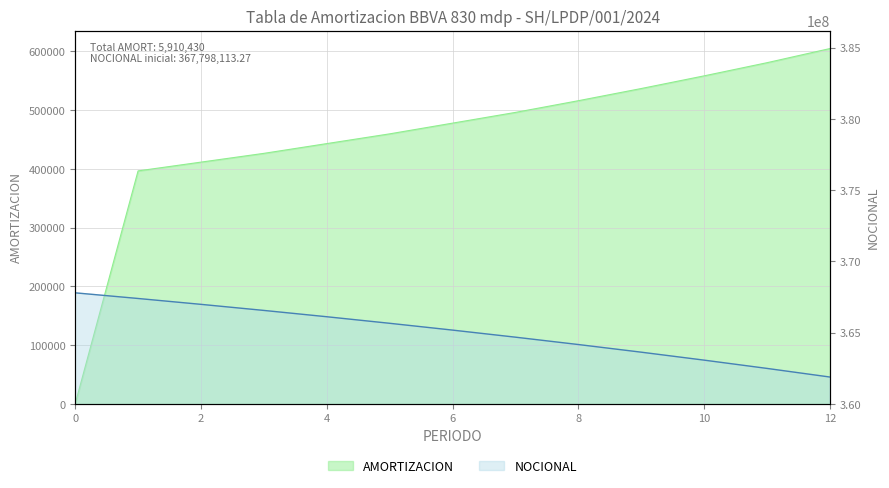

What is the highest value of the NOCIONAL series?

367798113.3